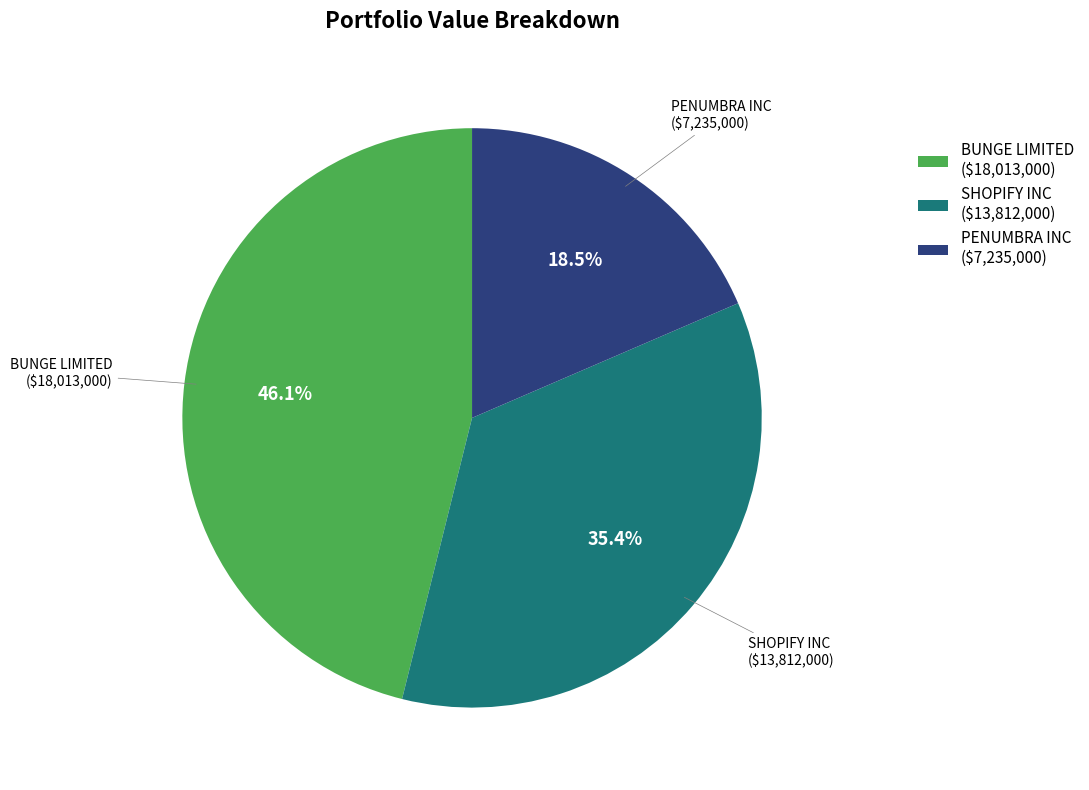

True or false: SHOPIFY INC accounts for 35% of the total.

True